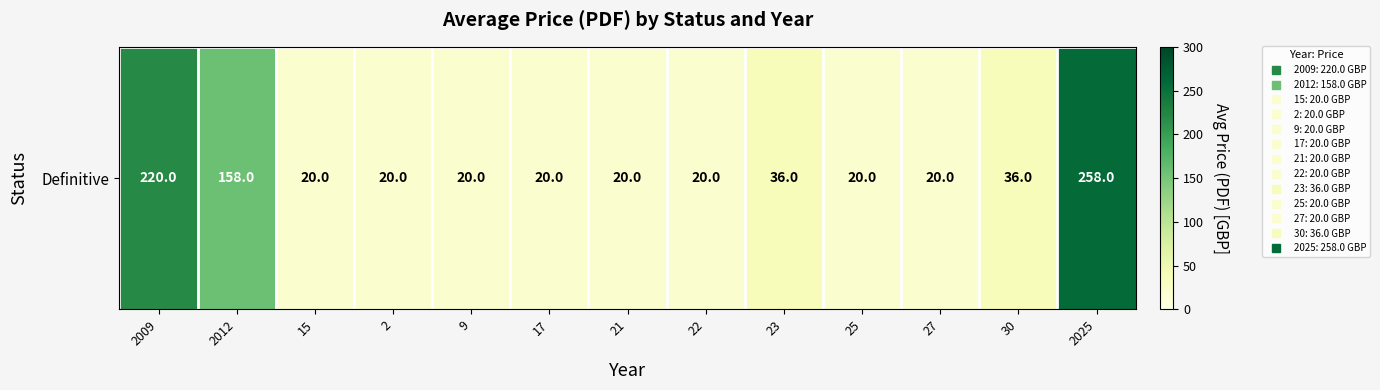

The value at 2012 is 158. True or false?

True